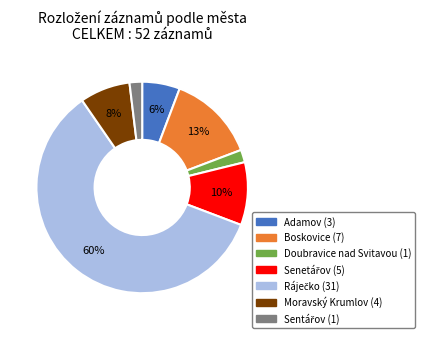

To the nearest percent, what is the difference between the Adamov and Doubravice nad Svitavou slice percentages?

4%